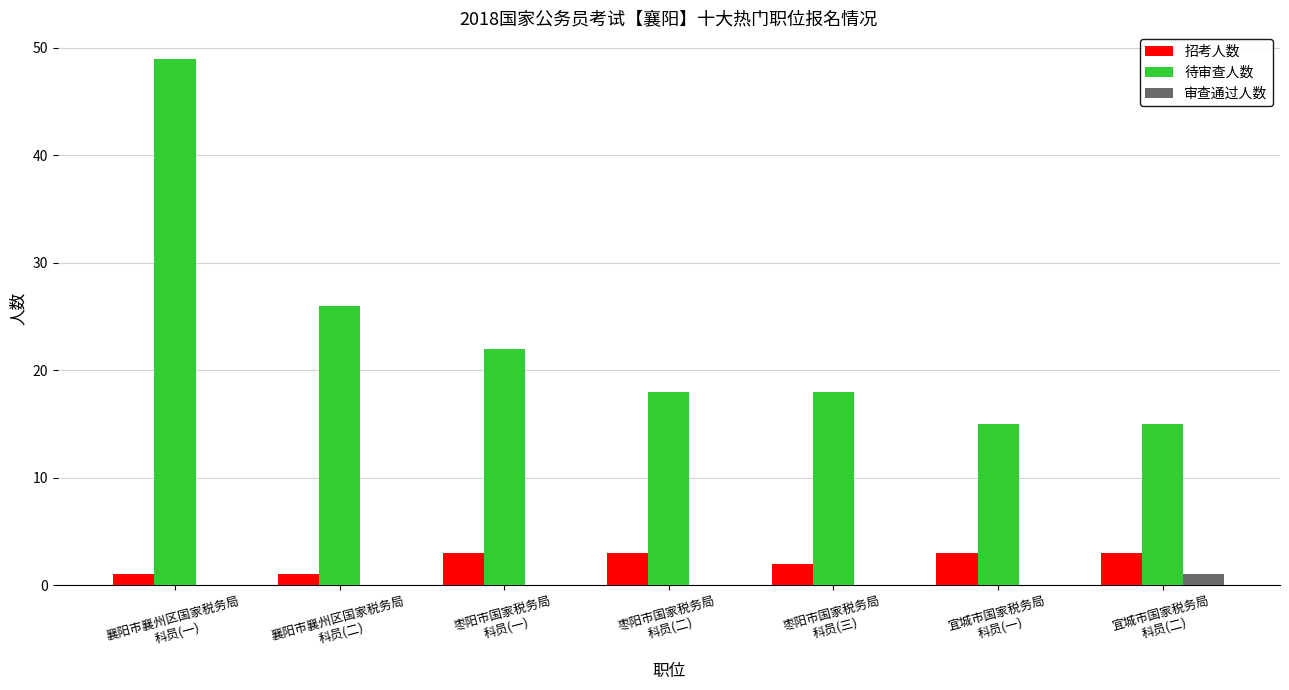

Reading left to right, extract all data points from this chart.

招考人数: 1	1	3	3	2	3	3
待审查人数: 49	26	22	18	18	15	15
审查通过人数: 0	0	0	0	0	0	1